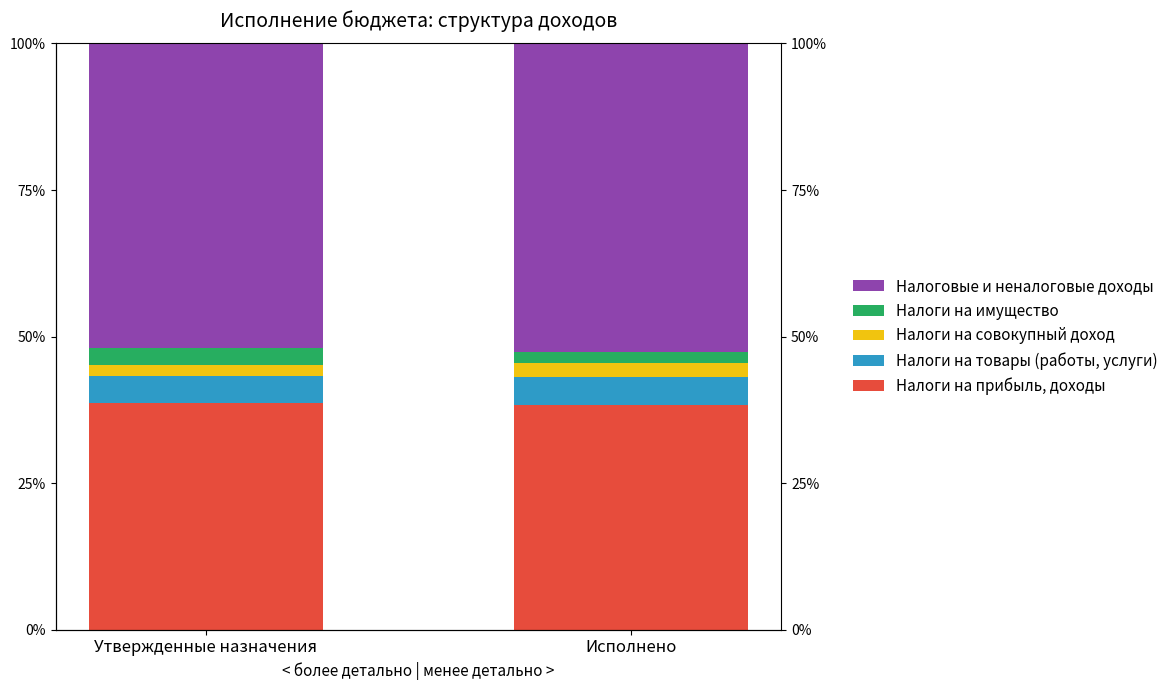

What is the difference between the Налоги на совокупный доход values at Исполнено and Утвержденные назначения?

0.7